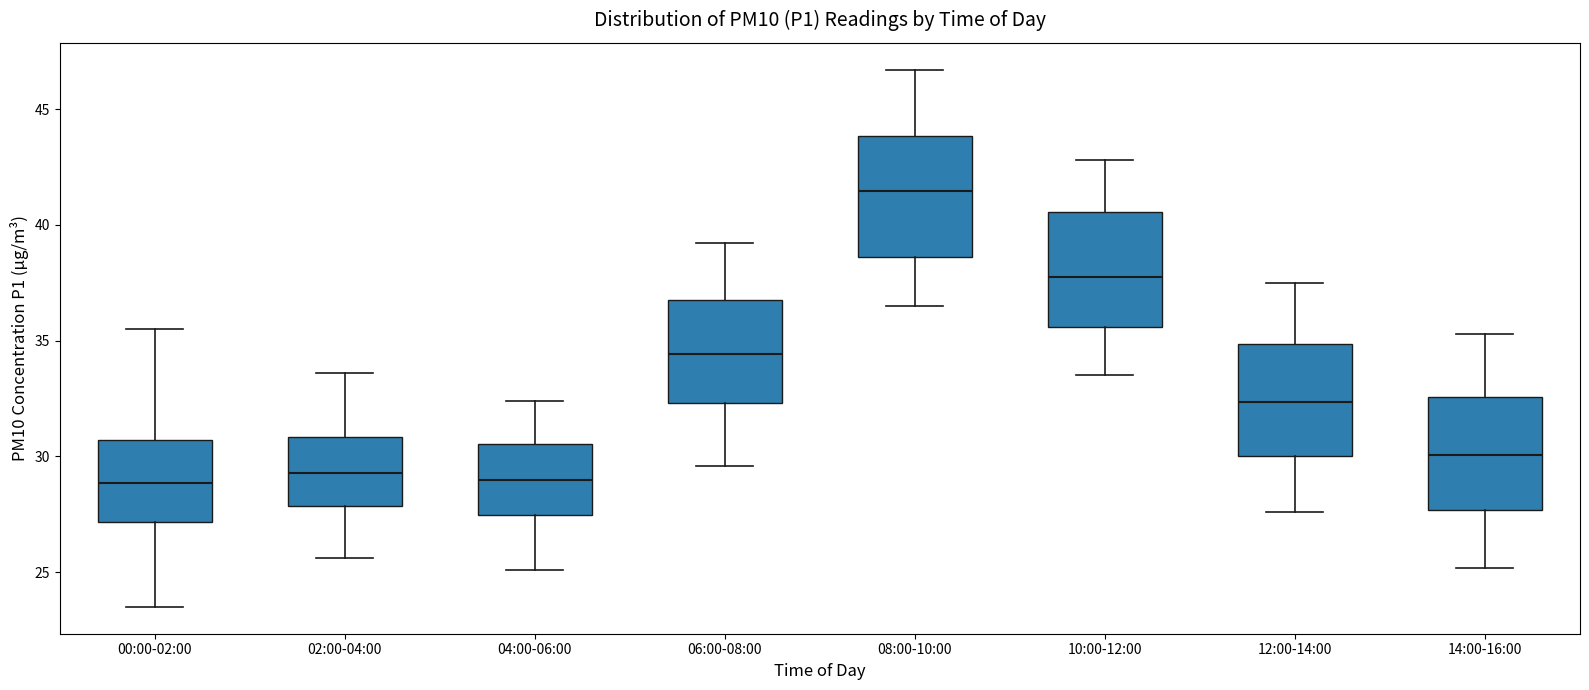

Reading left to right, read every box against the y-axis: the position of its median line, the range the box covers, and the ends of its whiskers. The values are not printed on the chart, so give them approximately, as read against the axis.

00:00-02:00: median 29.0, box 27.0 to 30.5, whiskers 23.5 to 35.5
02:00-04:00: median 29.5, box 28.0 to 31.0, whiskers 25.5 to 33.5
04:00-06:00: median 29.0, box 27.5 to 30.5, whiskers 25.0 to 32.5
06:00-08:00: median 34.5, box 32.5 to 37.0, whiskers 29.5 to 39.0
08:00-10:00: median 41.5, box 38.5 to 44.0, whiskers 36.5 to 46.5
10:00-12:00: median 38.0, box 35.5 to 40.5, whiskers 33.5 to 43.0
12:00-14:00: median 32.5, box 30.0 to 35.0, whiskers 27.5 to 37.5
14:00-16:00: median 30.0, box 27.5 to 32.5, whiskers 25.0 to 35.5